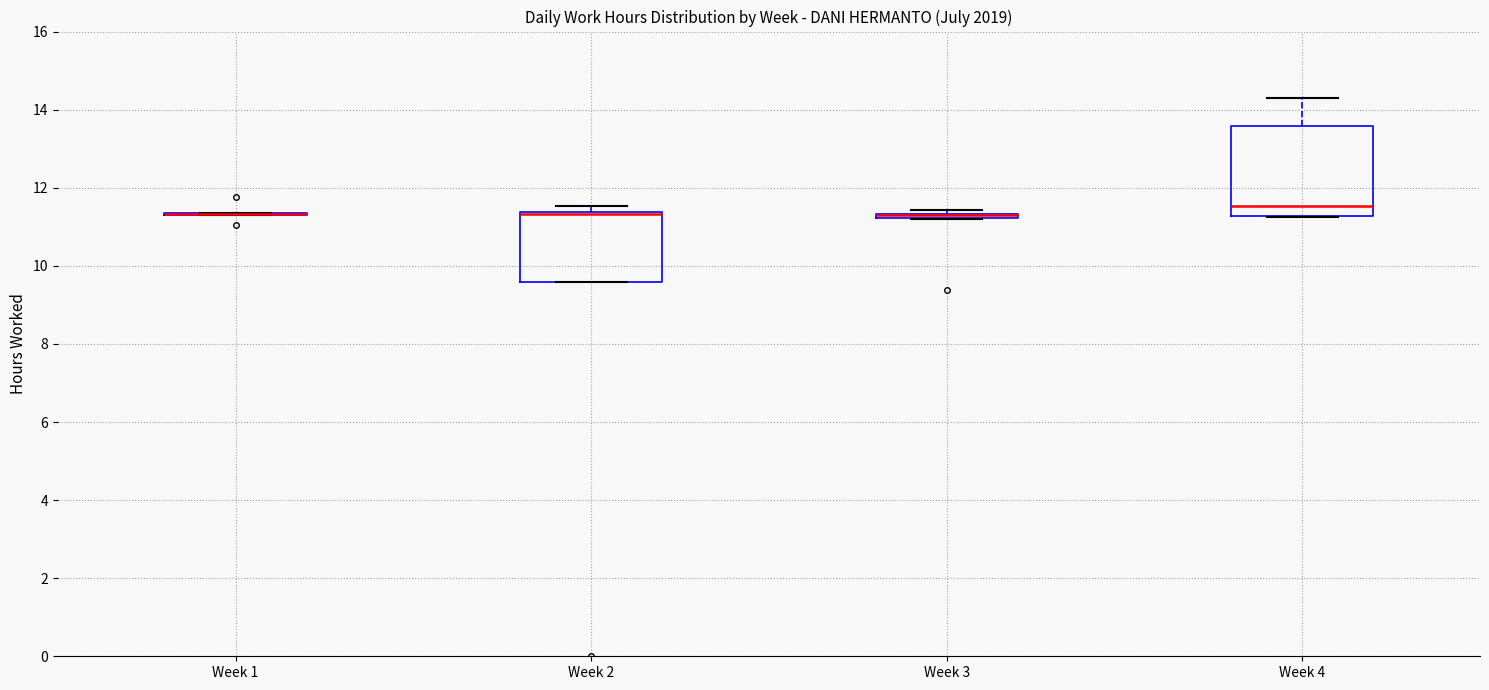

Which box is the tallest, from its lower edge to its upper edge?

Week 4